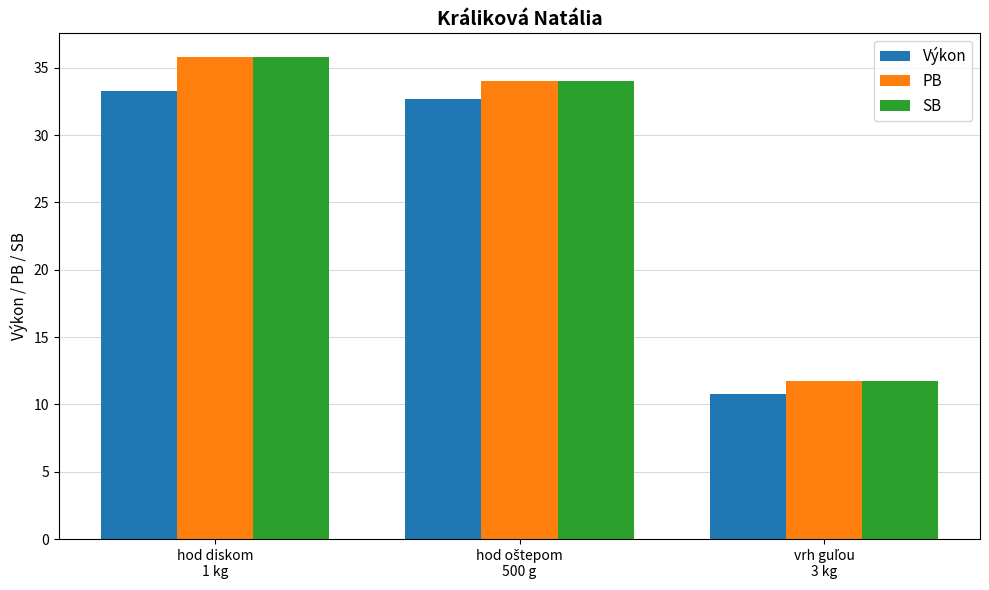

What is the smallest value displayed?

10.8